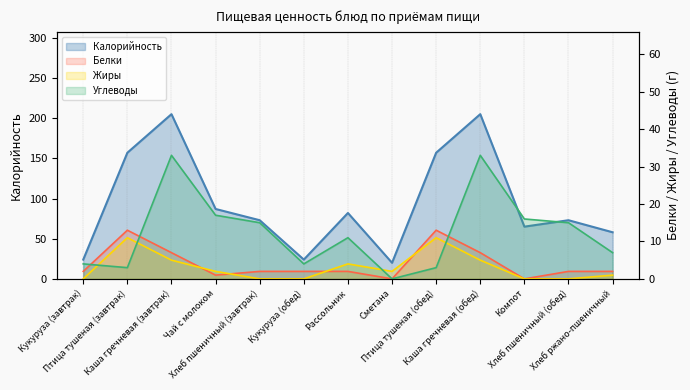

At Хлеб пшеничный (обед), list the series in order from largest to smallest.

Калорийность, Углеводы, Белки, Жиры